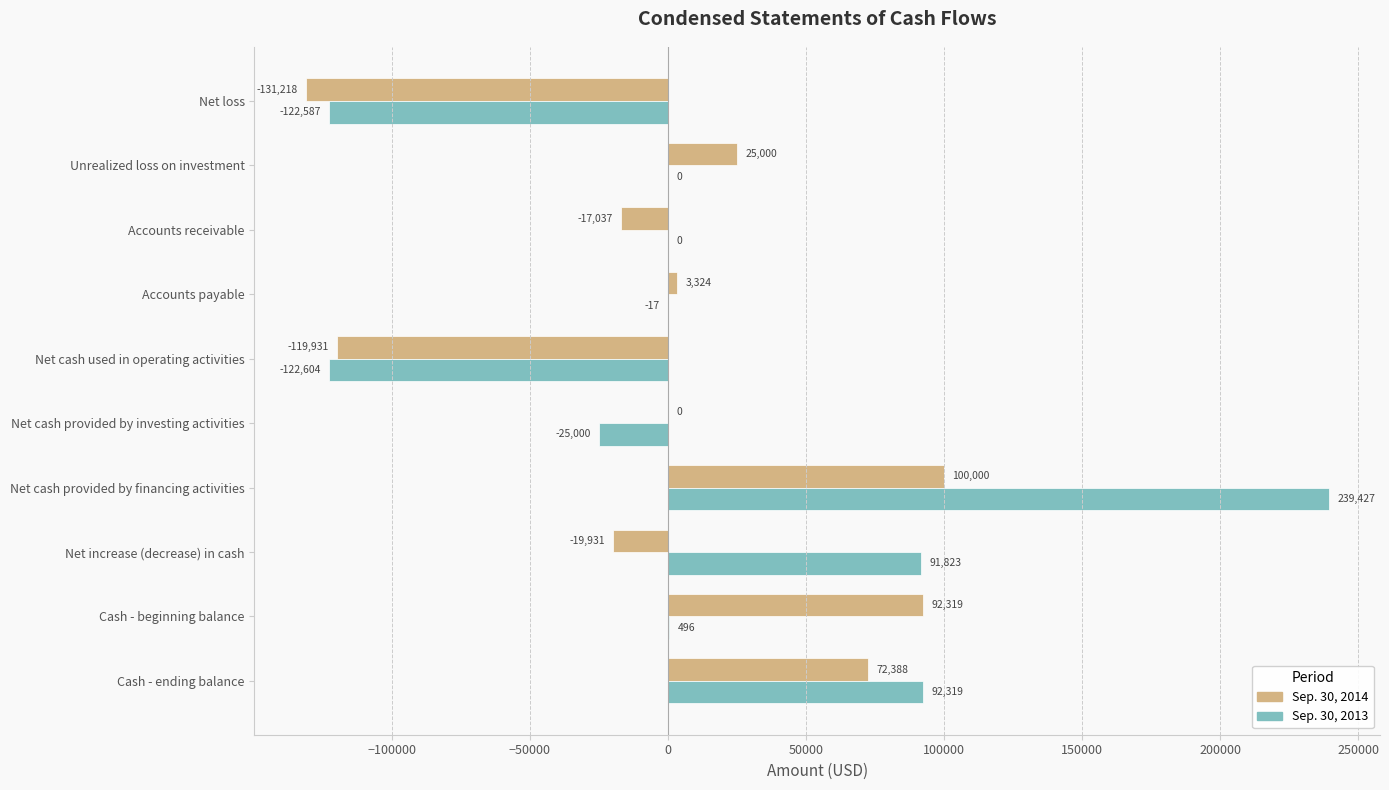

What is the maximum value shown in the chart?

239427